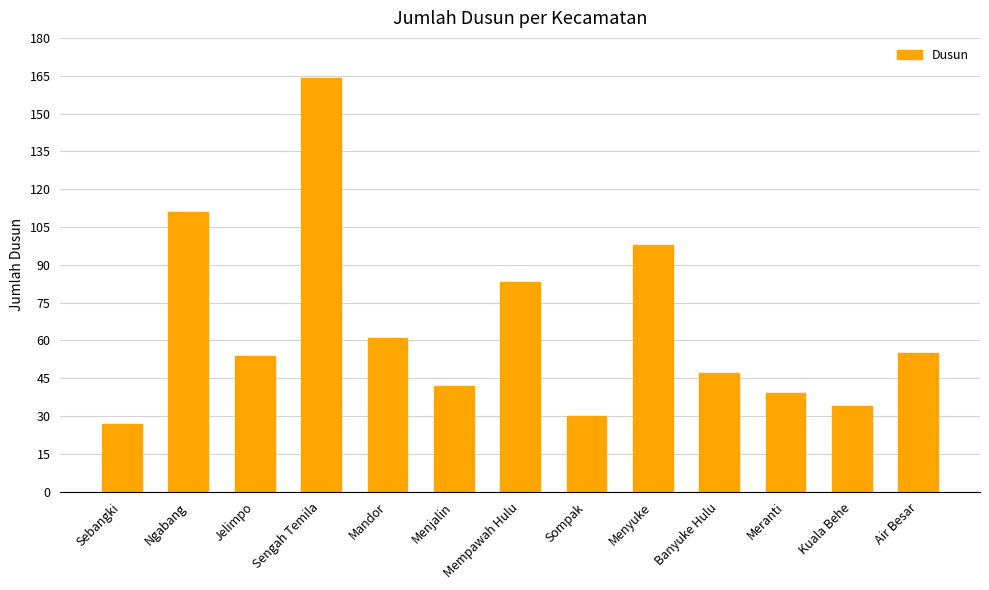

What is the smallest value displayed?

27